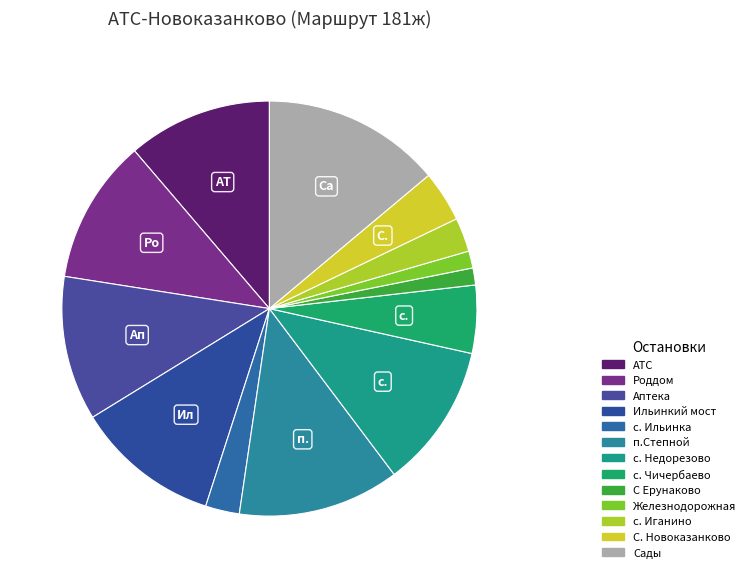

To the nearest percent, what portion does С Ерунаково represent?

1%